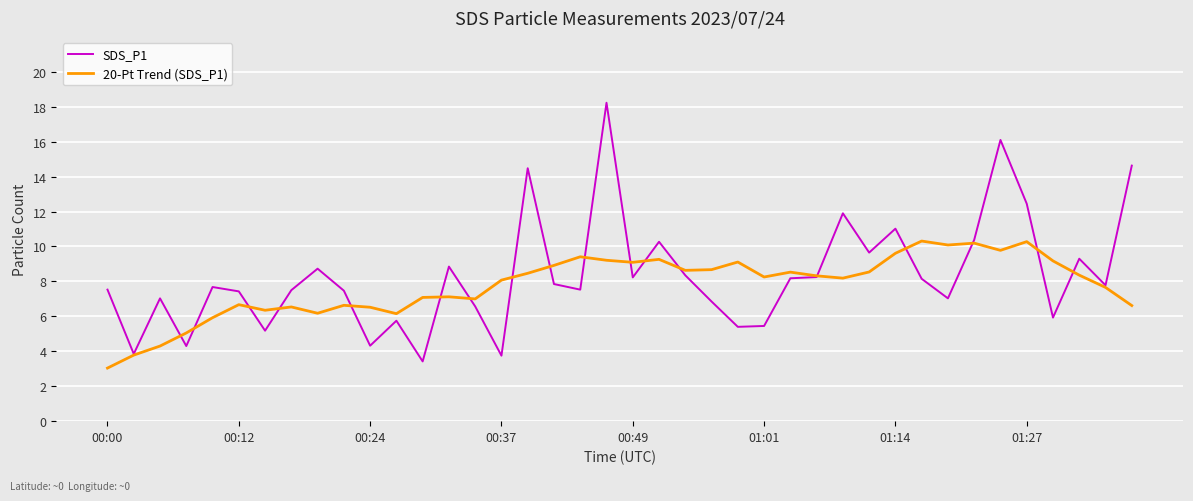

Rank the series by their maximum value, from lowest to highest.

20-Pt Trend (SDS_P1), SDS_P1